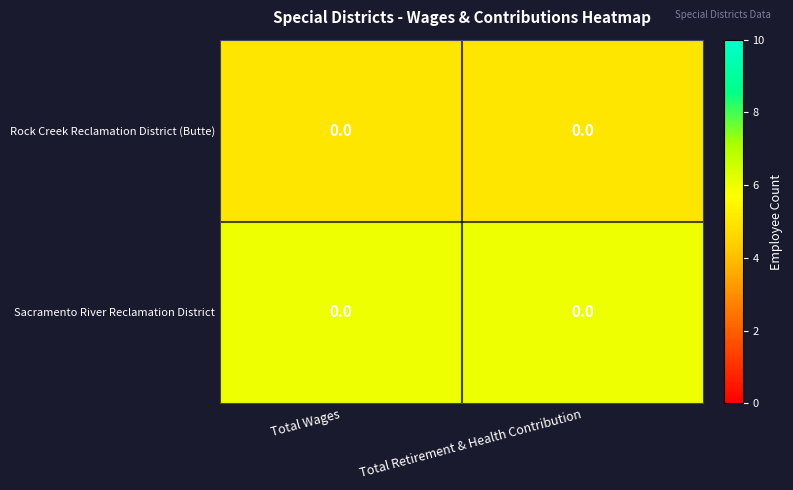

Is the value of Rock Creek Reclamation District (Butte) at Total Retirement & Health Contribution greater than the value of Sacramento River Reclamation District at Total Retirement & Health Contribution?

No